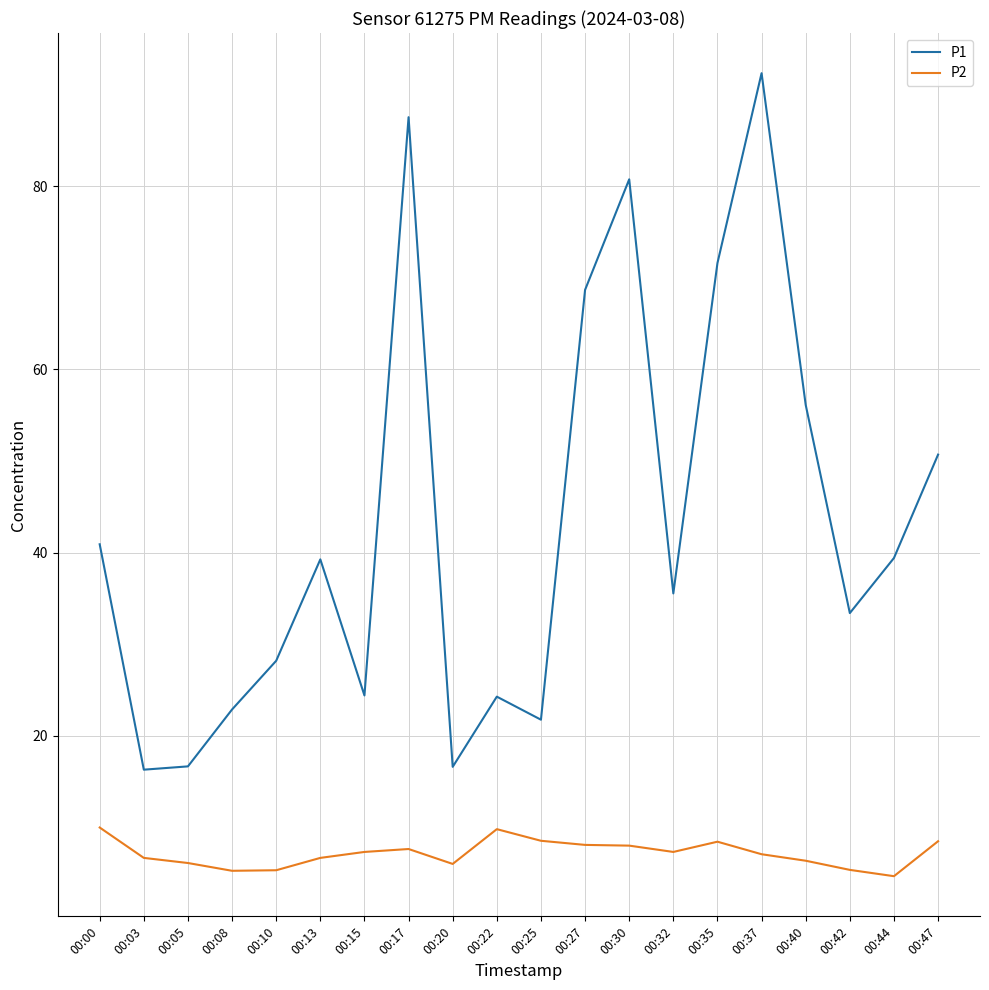

Which category has the highest value across all series?

00:37